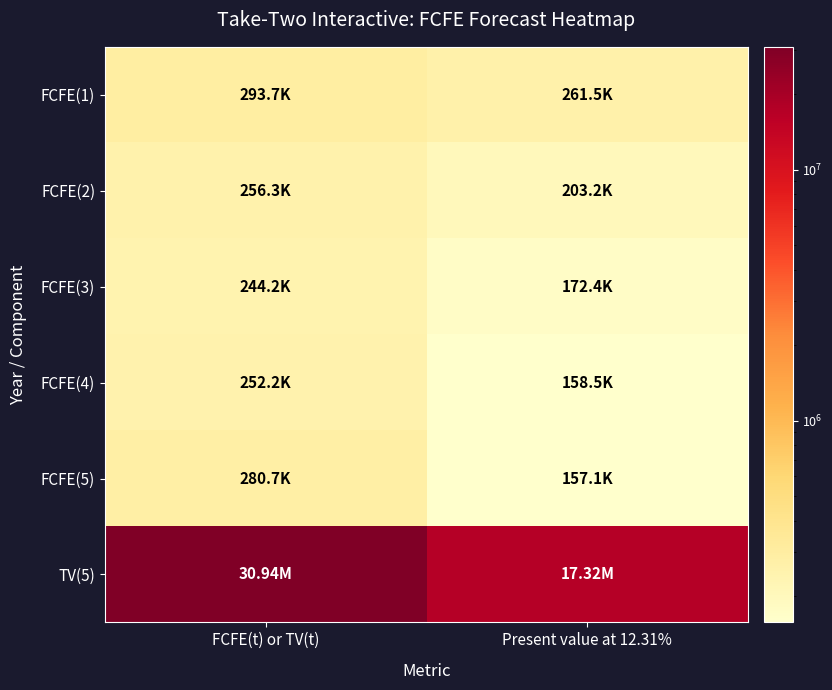

What is the minimum value shown in the chart?

157108